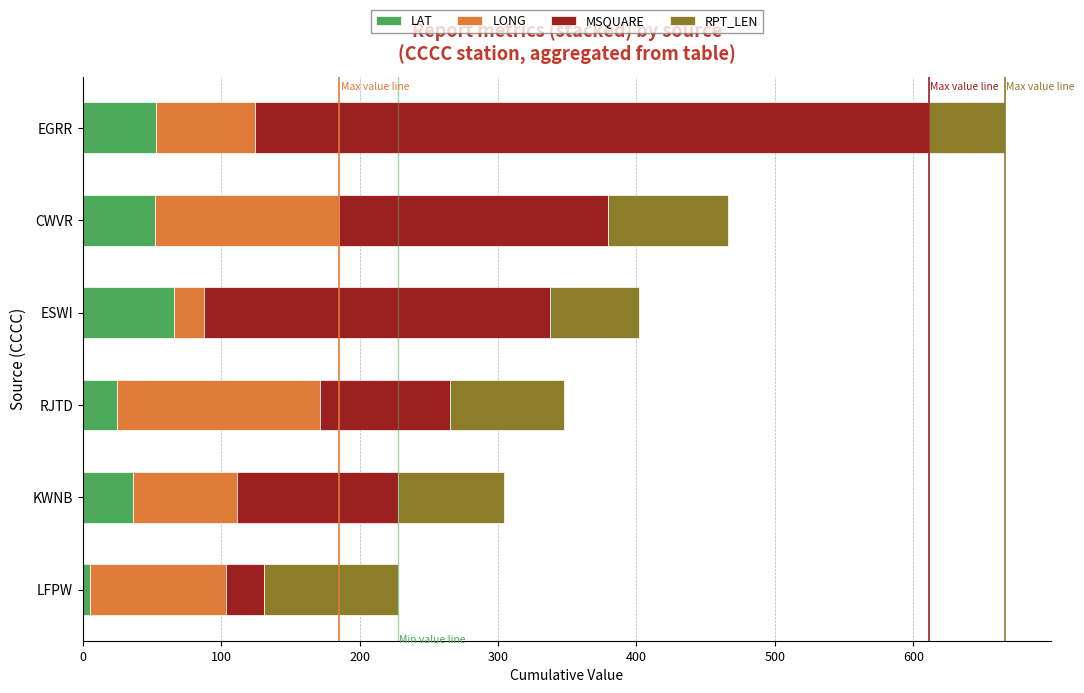

The value of LAT at KWNB is 64.1. True or false?

False